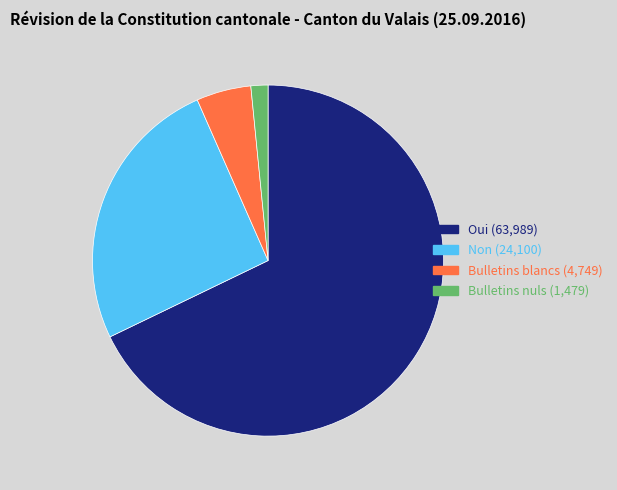

Combined, do Bulletins blancs and Non account for over 50%?

No